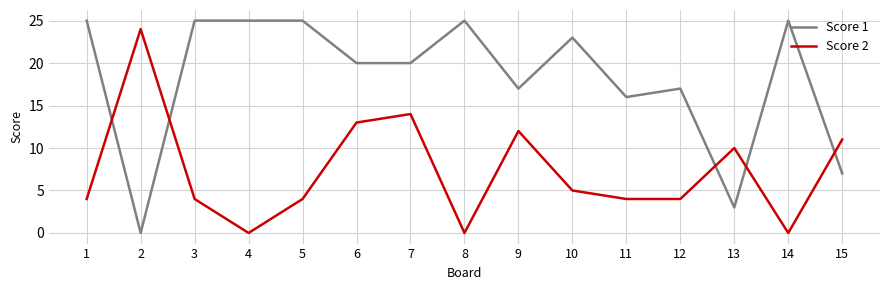

Where is the first local minimum for Score 1?

2